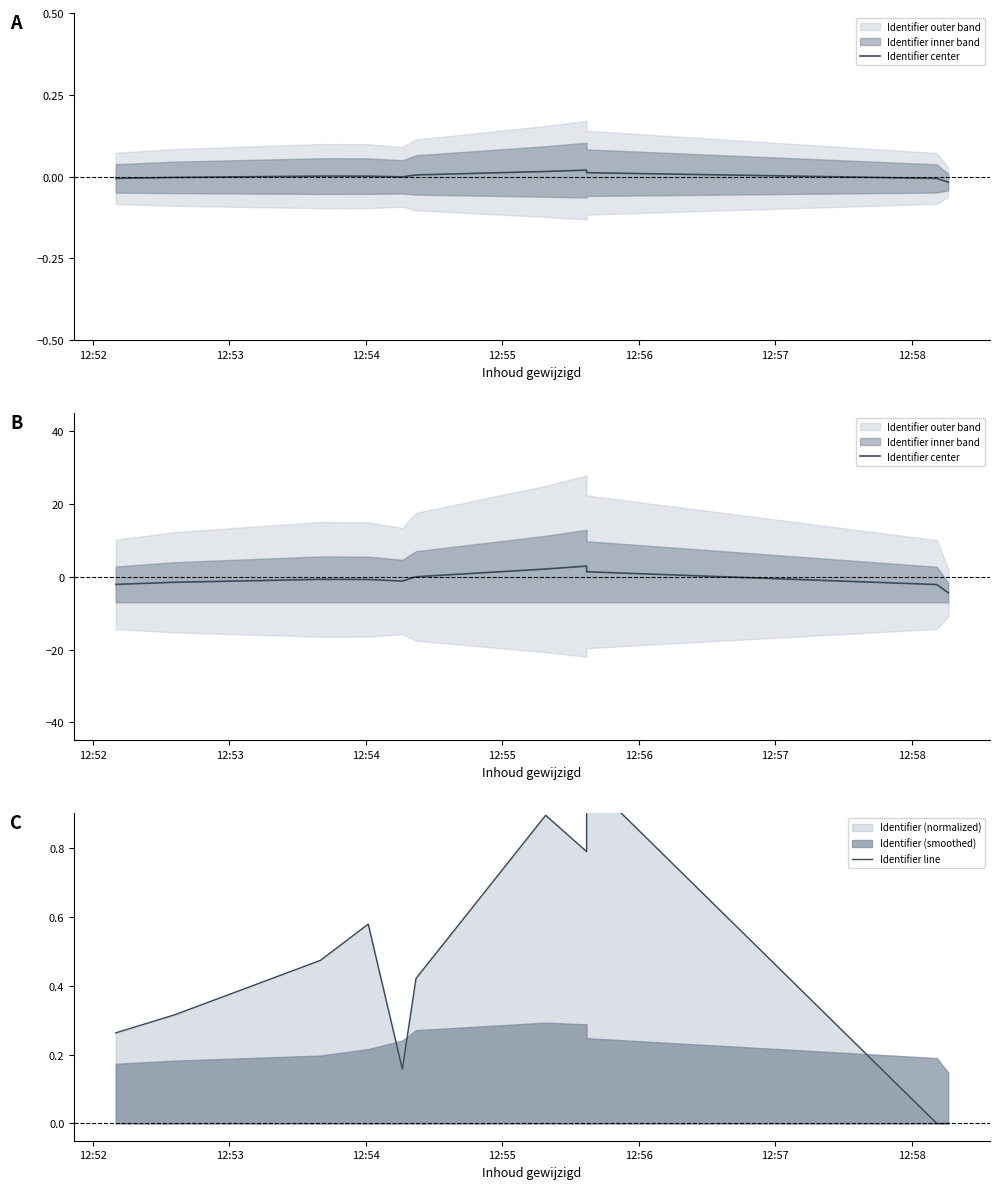

At how many categories does at least one series exceed -1?

11